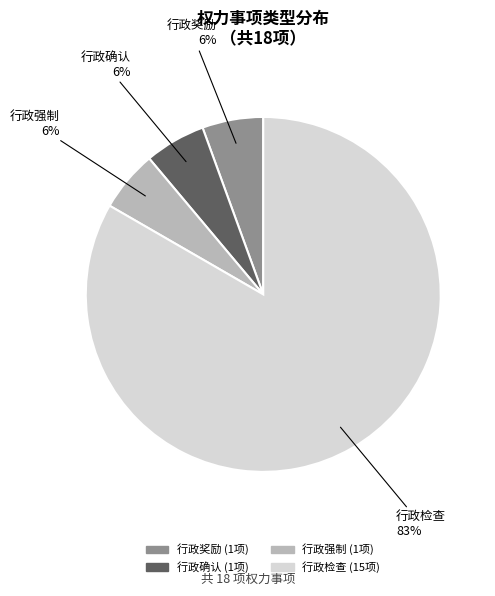

Is there a majority slice in this chart?

Yes